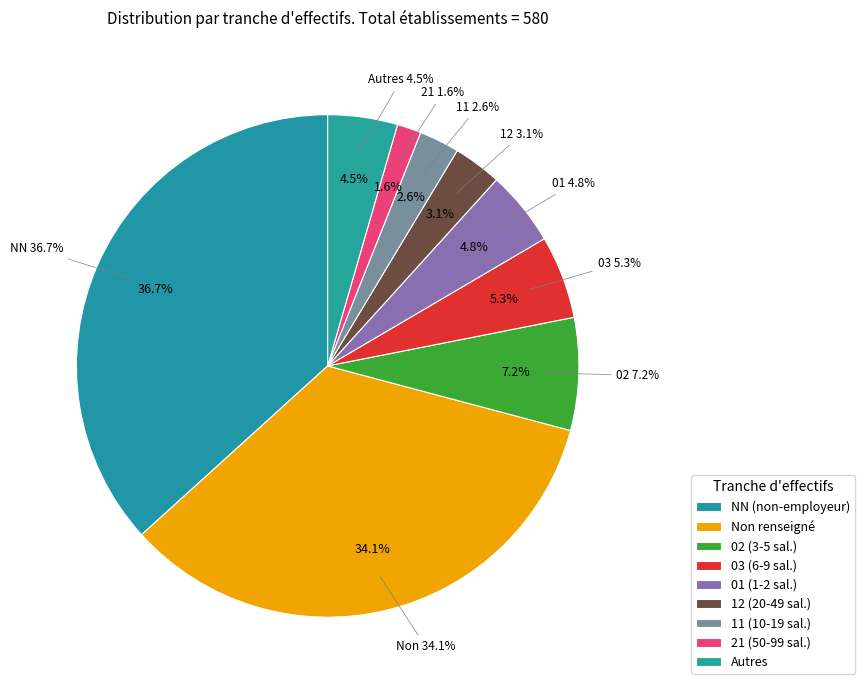

Is there a majority slice in this chart?

No